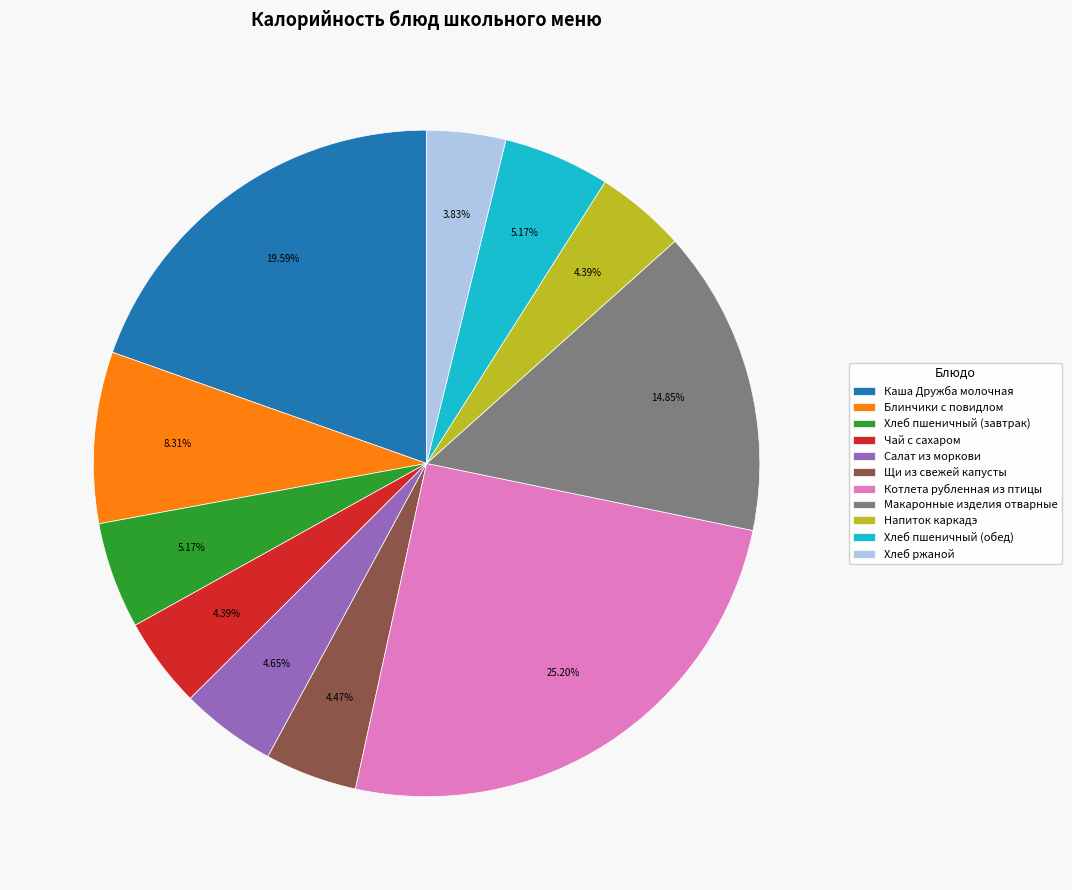

What portion of the pie excludes Чай с сахаром?

95.6%